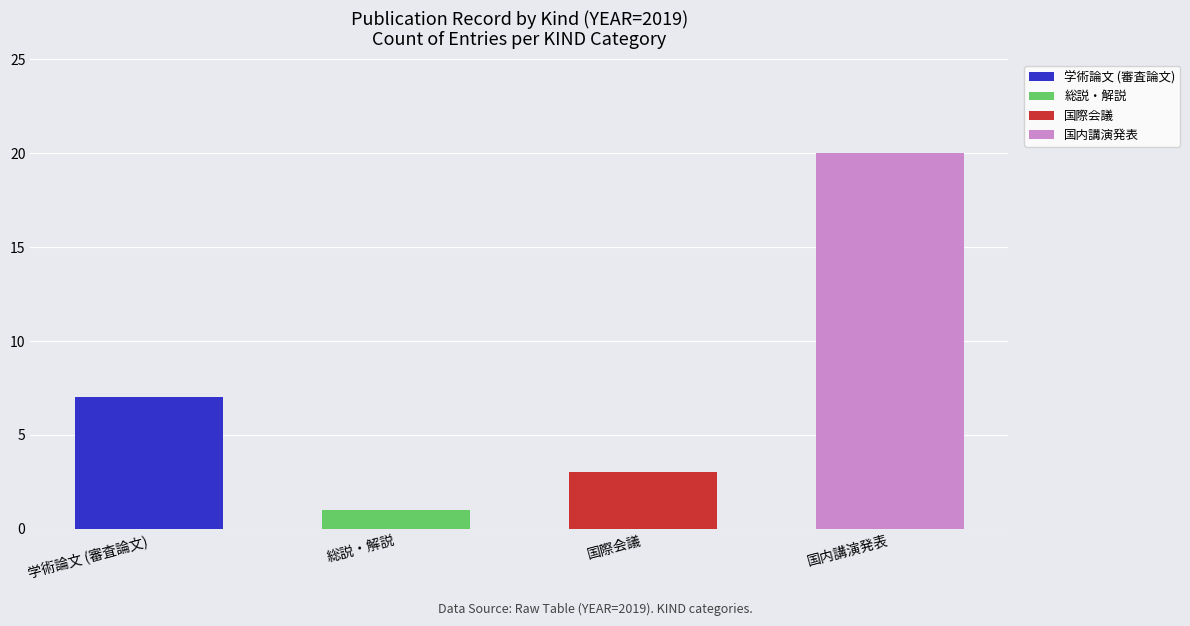

Which category has the highest value in the 学術論文 (審査論文) series?

学術論文 (審査論文)